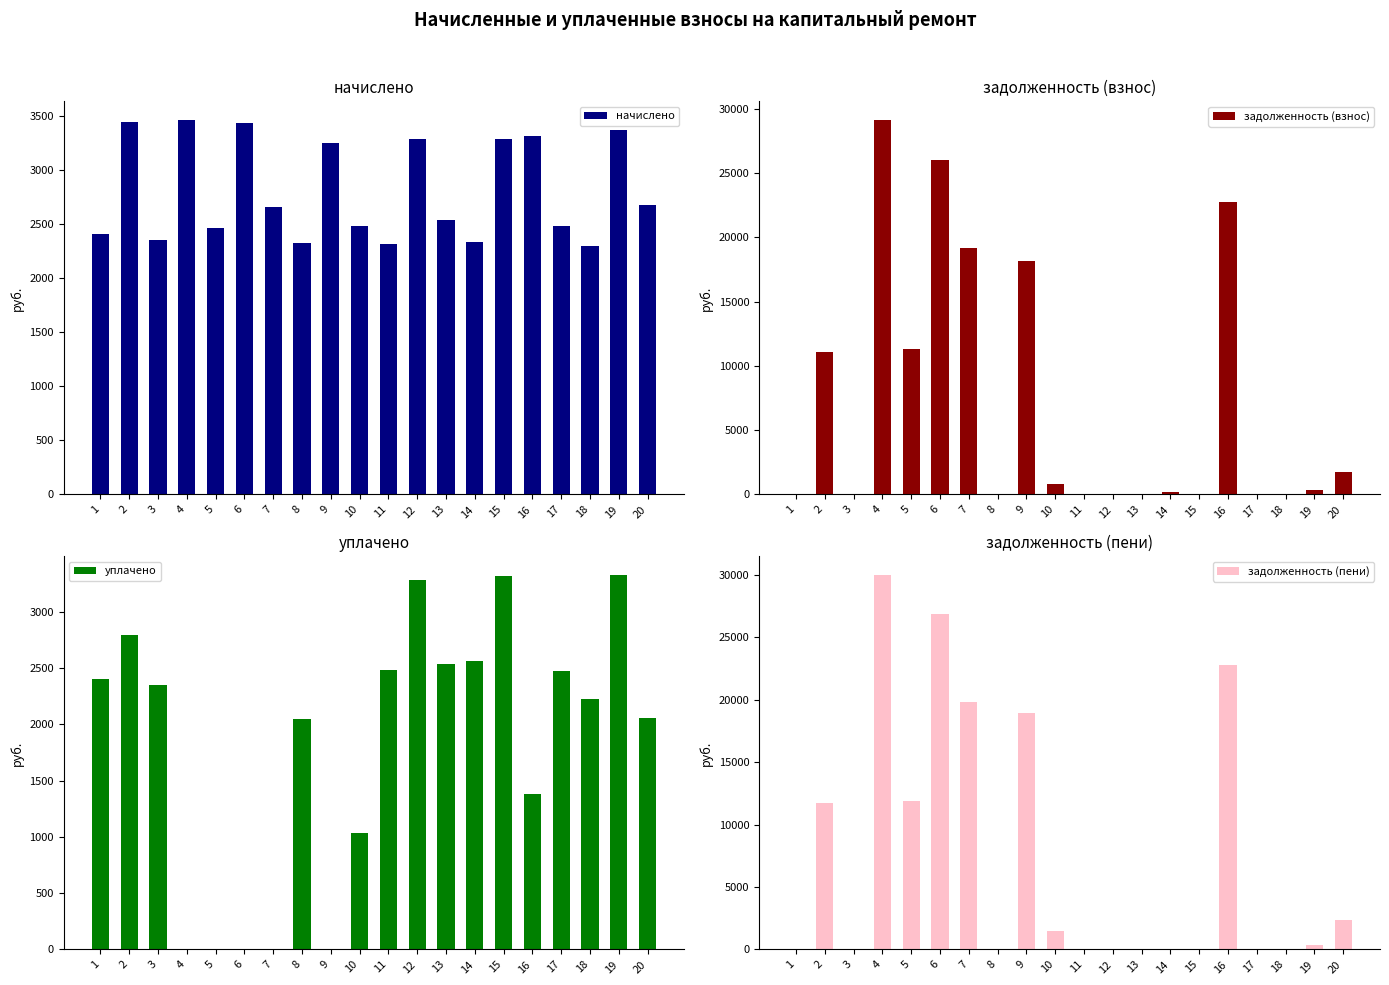

Is it true that начислено equals 1629.3 at 7?

False